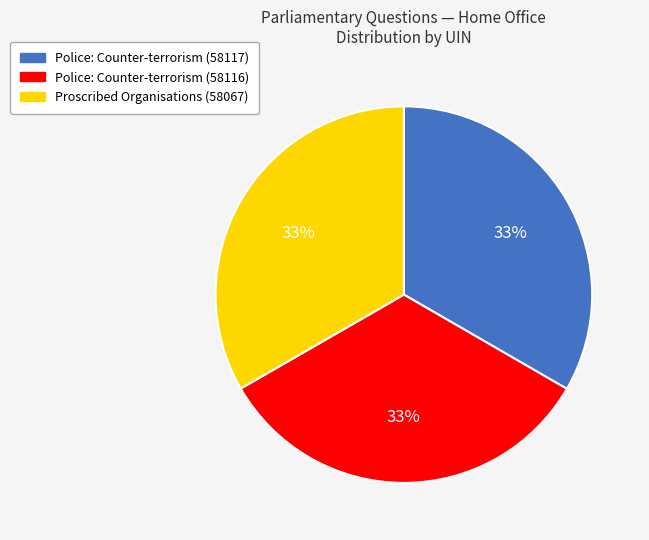

Does Police: Counter-terrorism (58116) account for over 50% of the chart?

No